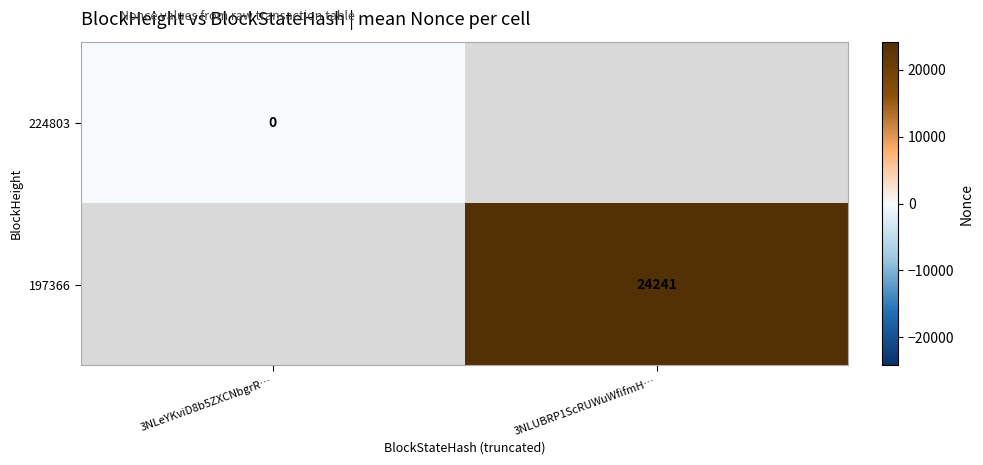

The 197366 series shows 24241 at 3NLUBRP1ScRUWuWfifmH…. True or false?

True